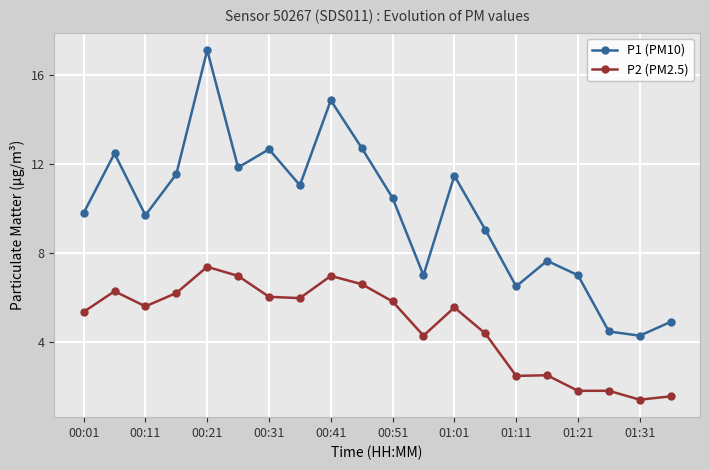

True or false: P2 (PM2.5) and P1 (PM10) intersect in this chart.

False